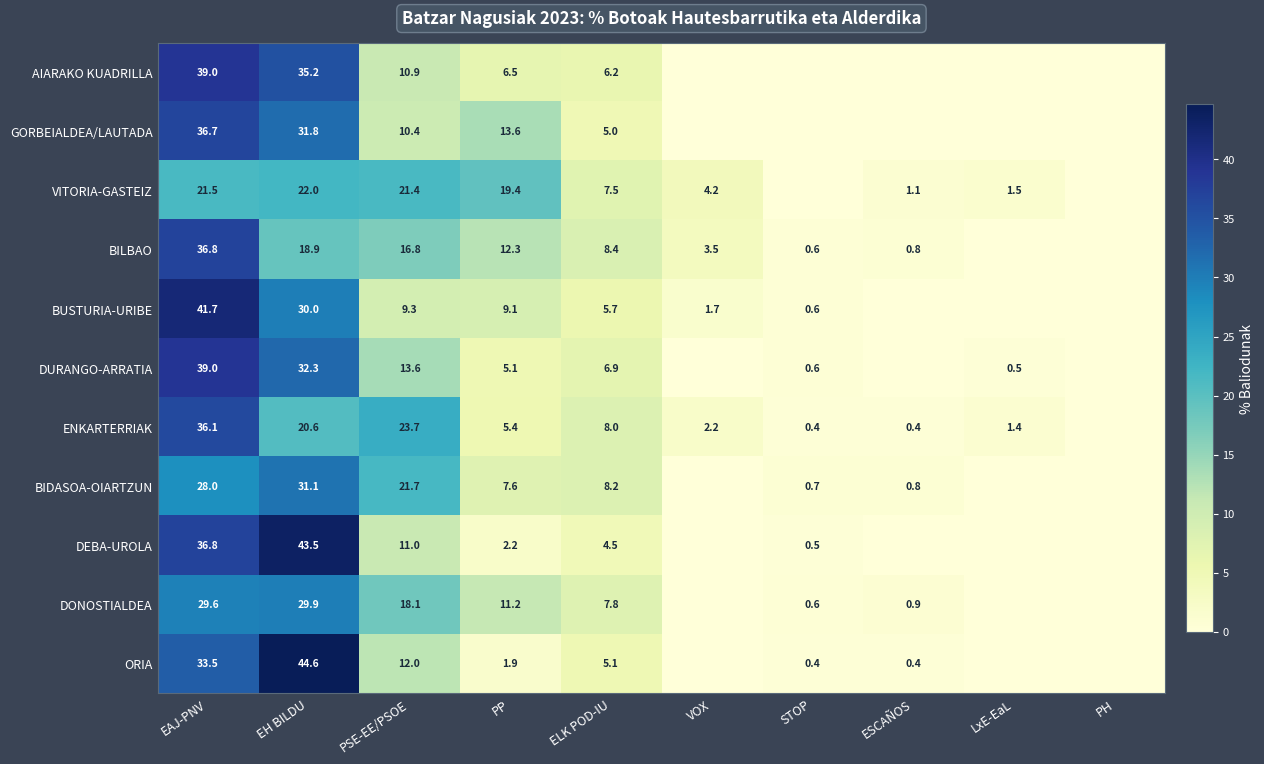

What is the total value across all series at PP?

94.3